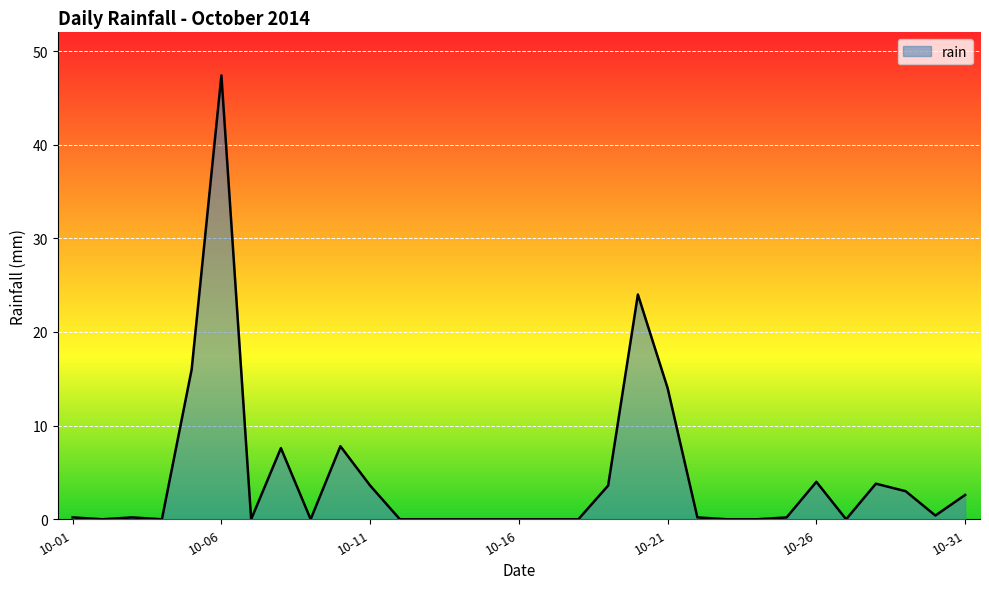

What is the maximum value shown in the chart?

47.4